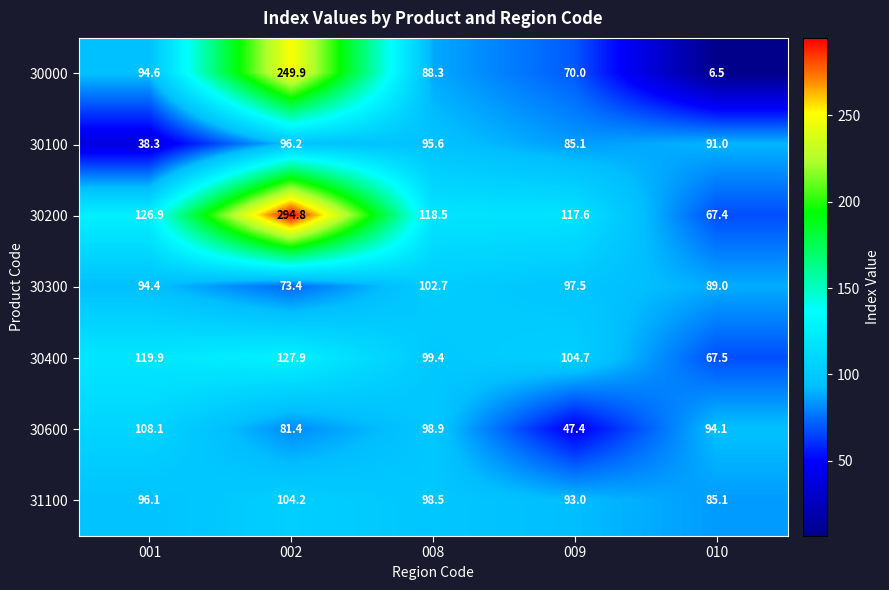

How many data points in 30600 are above 94?

3